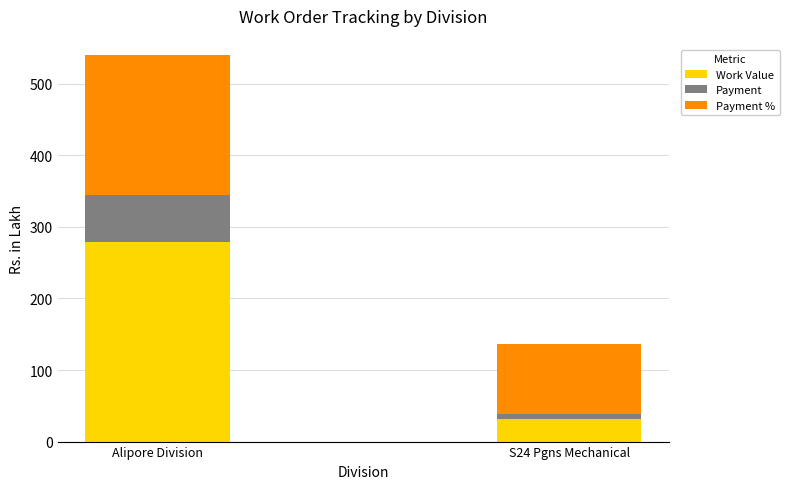

What is the average value of the Work Value series?

155.8